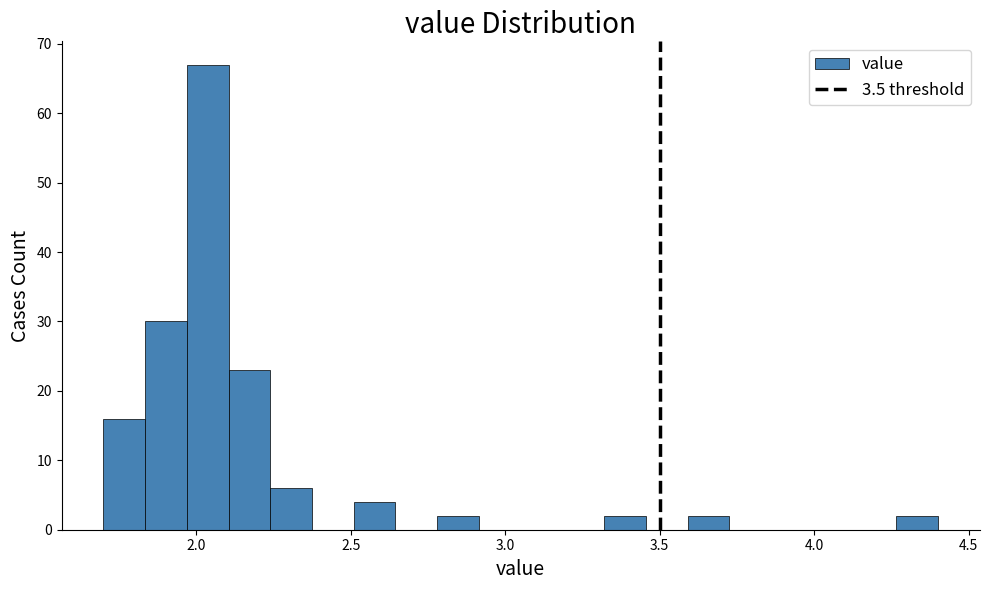

Around what value on the x-axis is the tallest bar? Give the approximate position of its centre, as read against the axis.

2.05